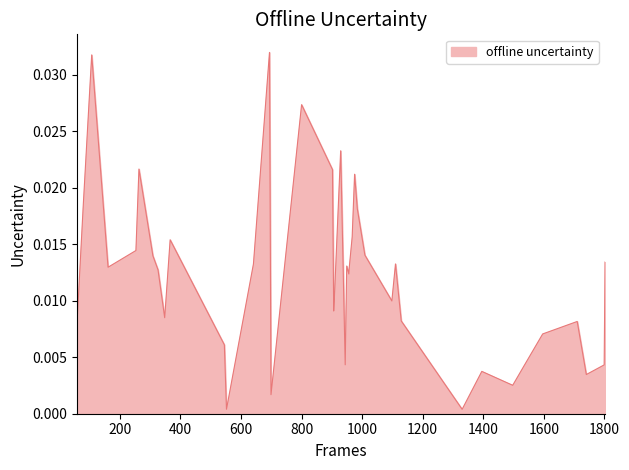

How many interior local valleys (lower than both neighbors) does the data have?

11